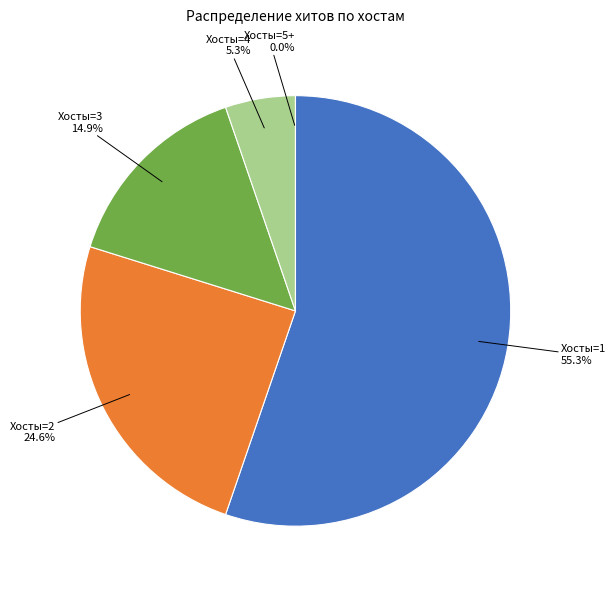

Is there a majority slice in this chart?

Yes